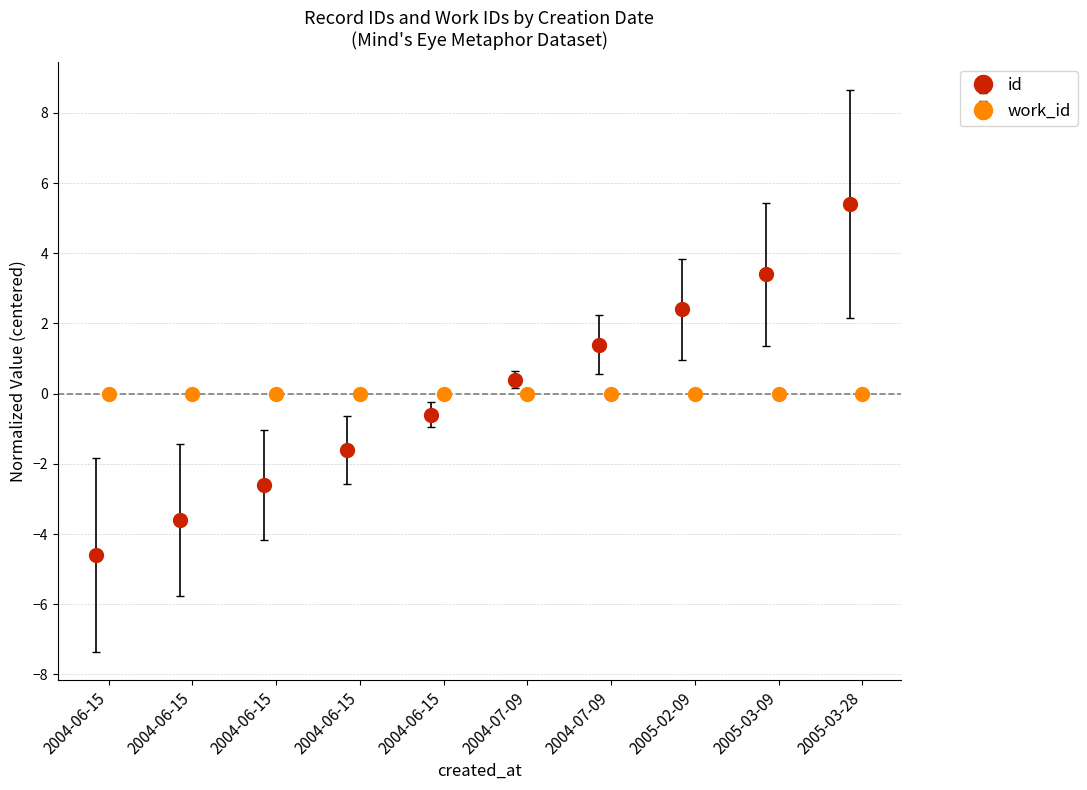

Reading left to right, transcribe all the data shown in this chart.

-4.6	-3.6	-2.6	-1.6	-0.6	0.4	1.4	2.4	3.4	5.4